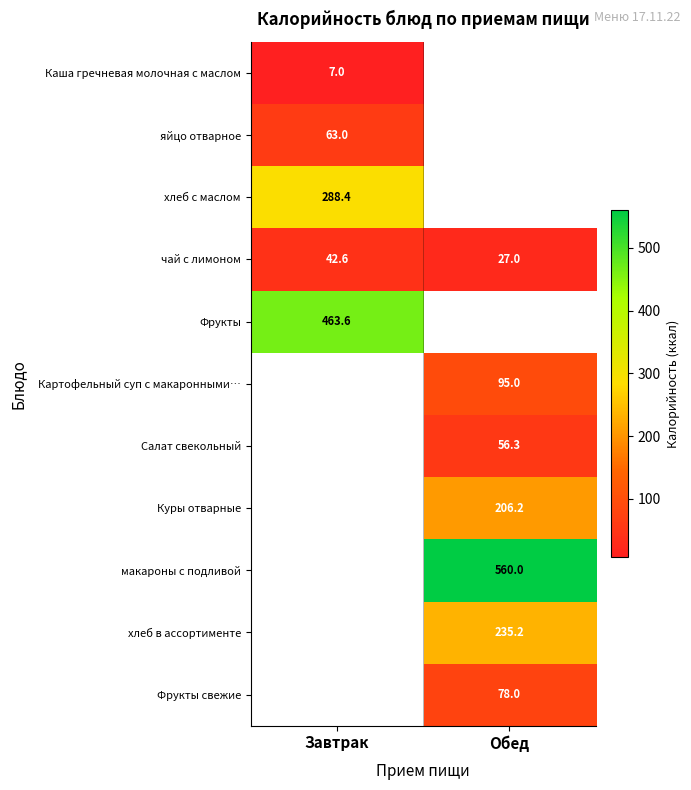

At which label does row_0 reach its peak?

Завтрак